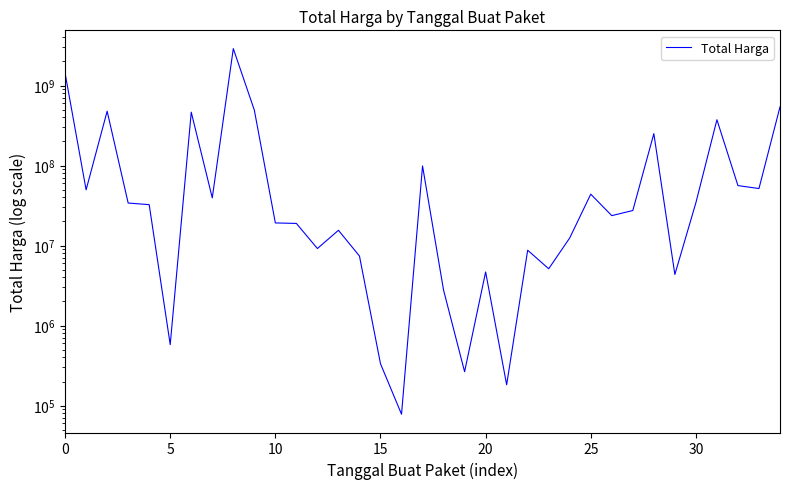

Does the chart display data point markers on the line(s)?

No